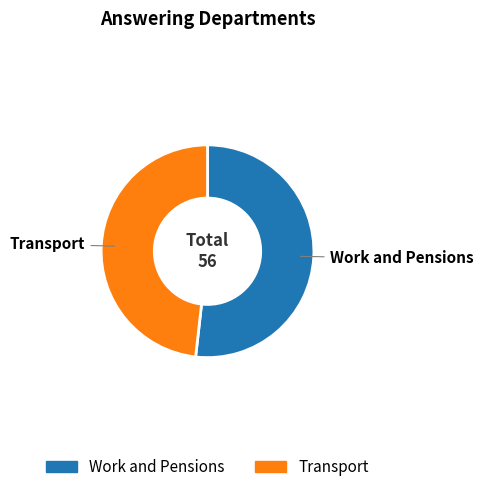

Which has a higher value, Work and Pensions or Transport?

Work and Pensions